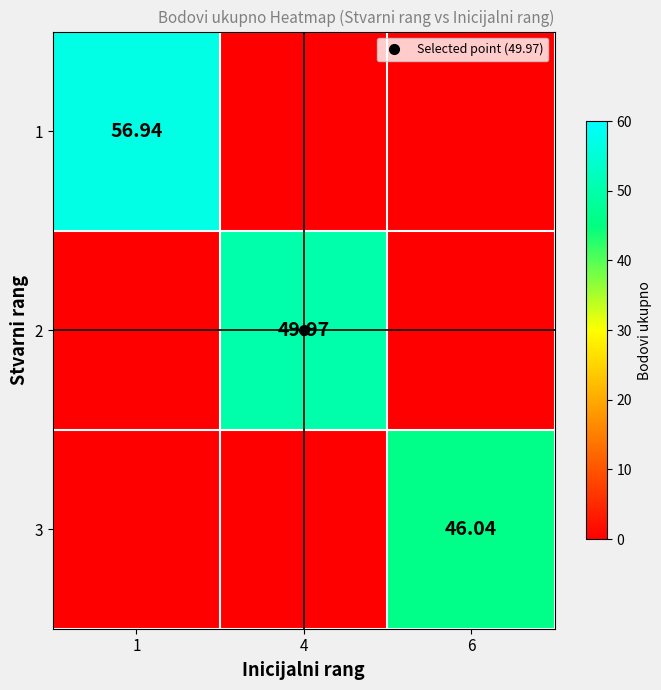

The value of 3 at 1 is -15.7. True or false?

False